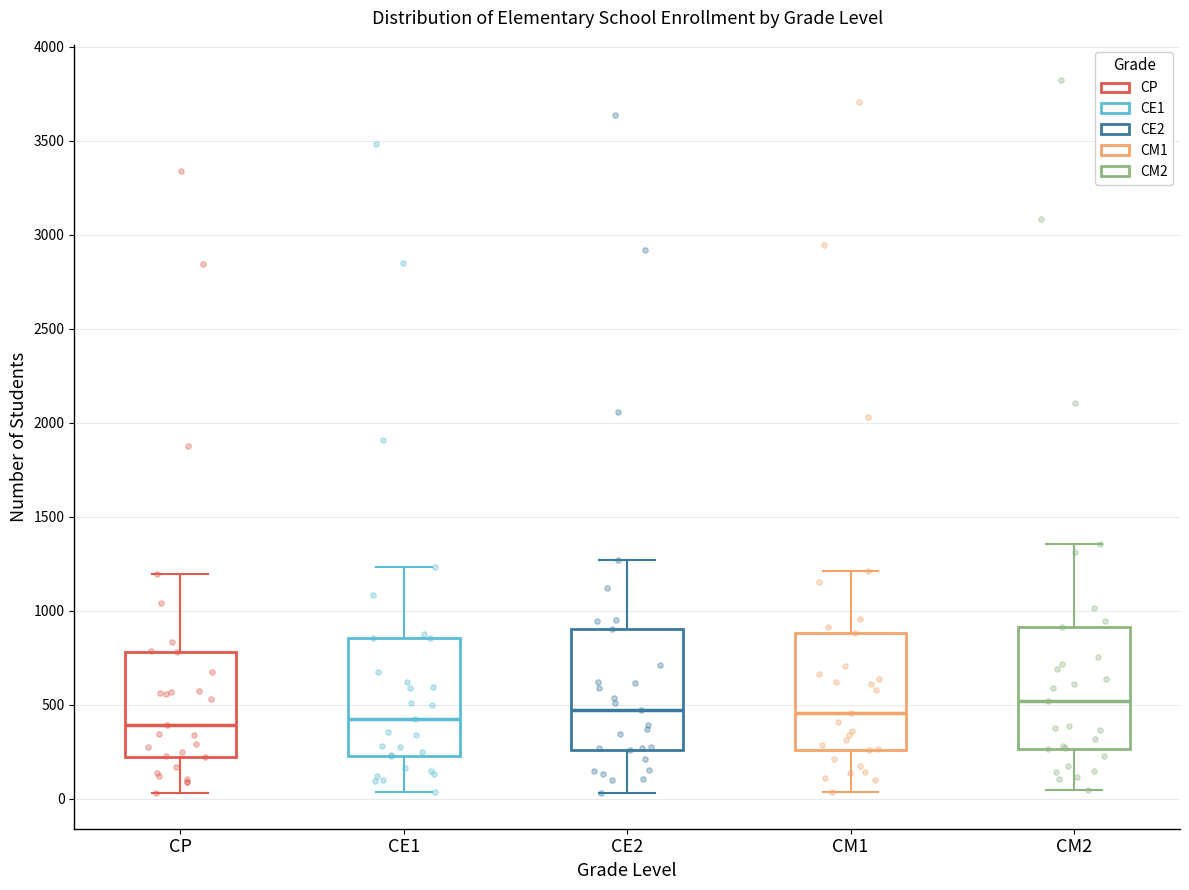

Where does the lower whisker of the box for CM2 end on the y-axis? The values are not printed on the chart, so give them approximately, as read against the axis.

50